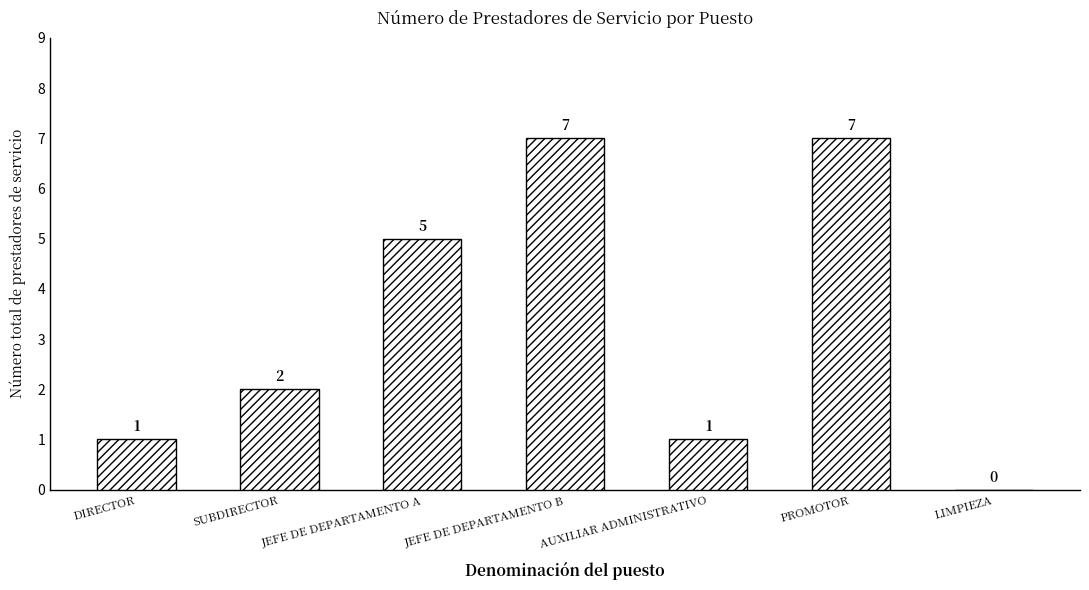

How many values are above zero?

6